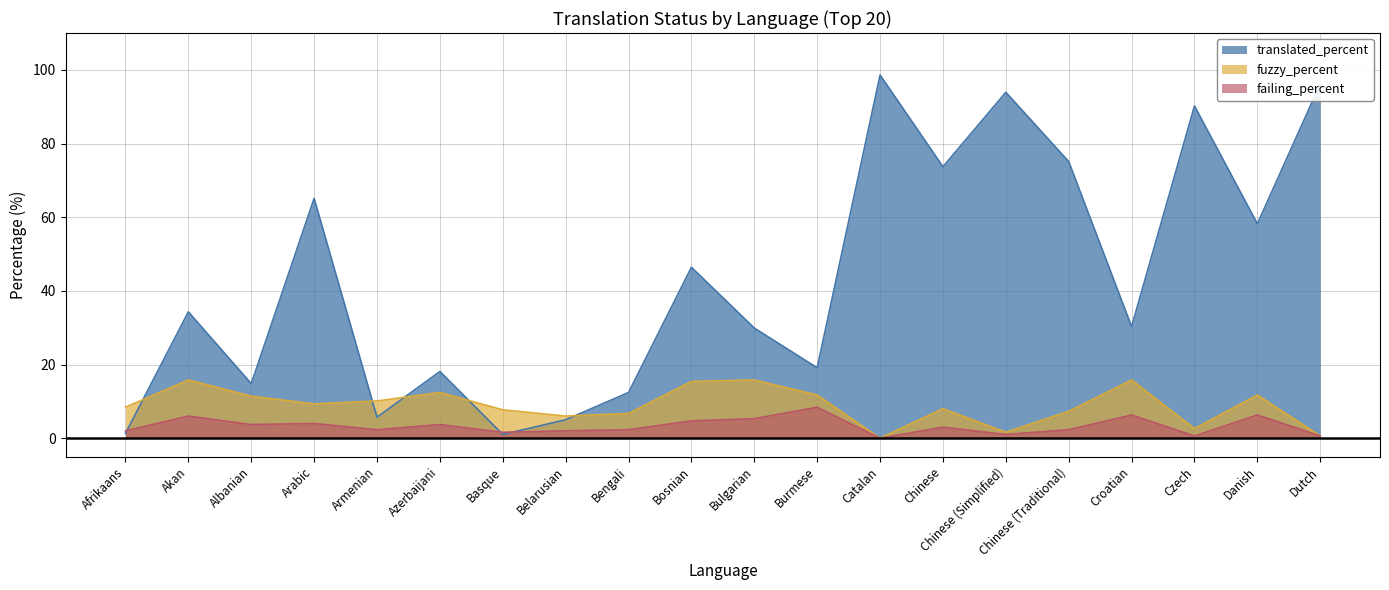

Where is the first local maximum for translated_percent?

Akan